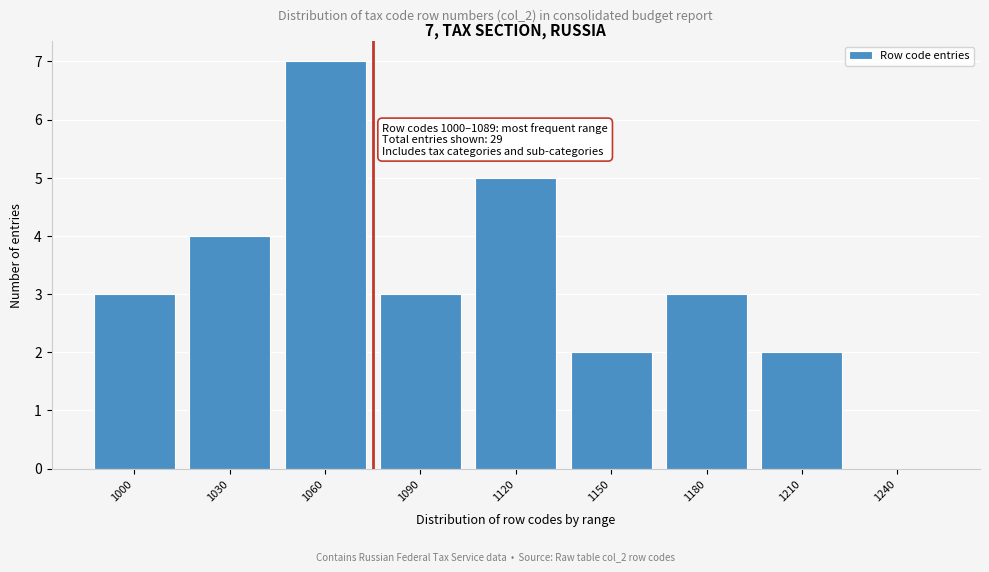

Reading right to left, what are all the values shown in this chart?

1240=0	1210=2	1180=3	1150=2	1120=5	1090=3	1060=7	1030=4	1000=3